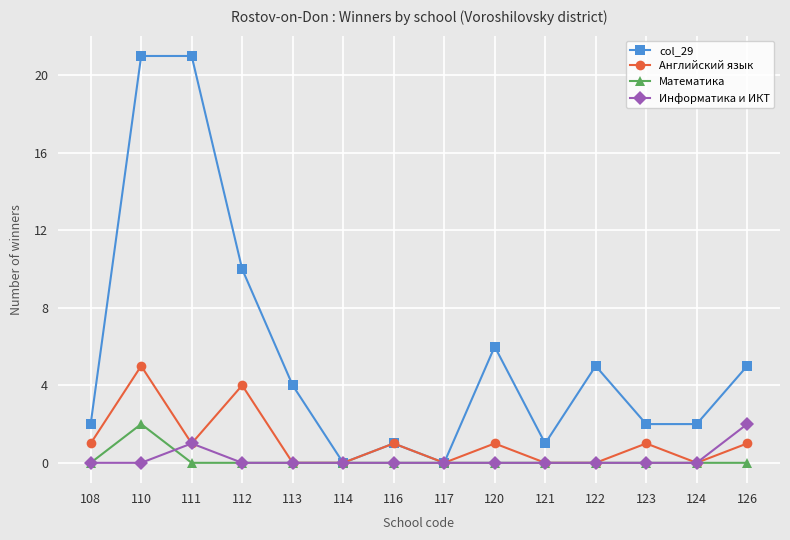

Reading left to right, transcribe all the data shown in this chart.

col_29: 2	21	21	10	4	0	1	0	6	1	5	2	2	5
Английский язык: 1	5	1	4	0	0	1	0	1	0	0	1	0	1
Математика: 0	2	0	0	0	0	0	0	0	0	0	0	0	0
Информатика и ИКТ: 0	0	1	0	0	0	0	0	0	0	0	0	0	2